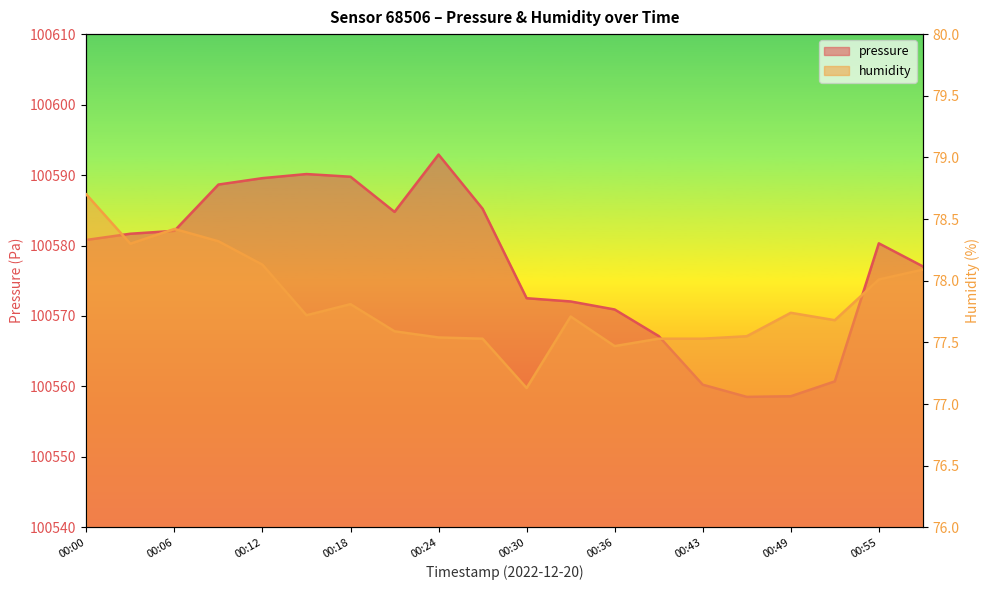

How many data points in pressure are above 100580?

11